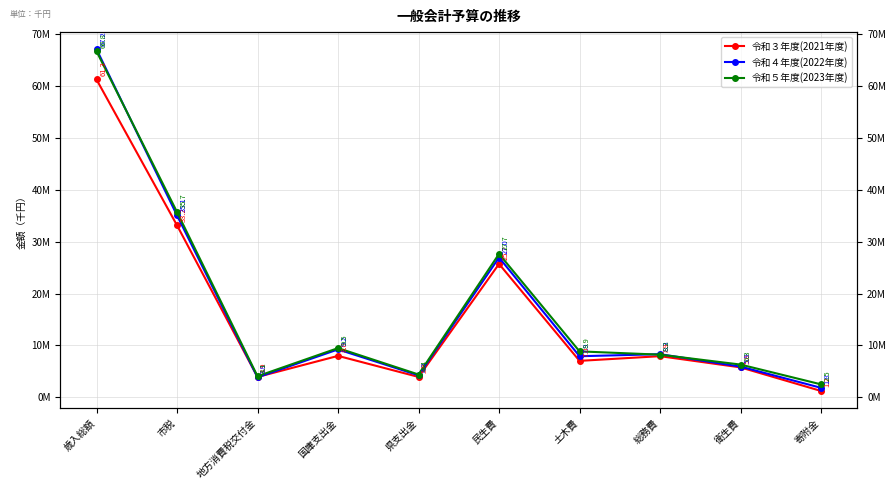

Rank the series by their average value, from lowest to highest.

令和３年度(2021年度), 令和４年度(2022年度), 令和５年度(2023年度)